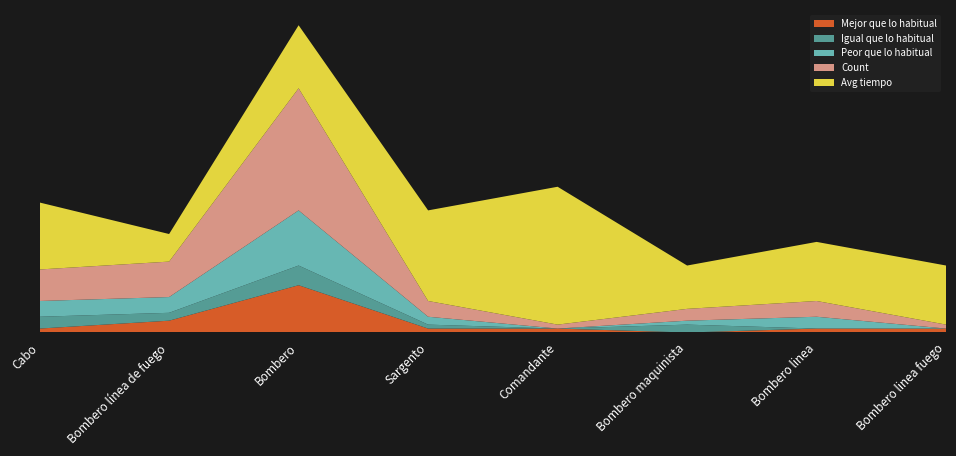

Reading left to right, list all the values displayed in this chart.

Mejor que lo habitual: Cabo=1	Bombero línea de fuego=3	Bombero=12	Sargento=1	Comandante=1	Bombero maquinista=0	Bombero linea=1	Bombero linea fuego=1
Igual que lo habitual: Cabo=3	Bombero línea de fuego=2	Bombero=5	Sargento=1	Comandante=0	Bombero maquinista=2	Bombero linea=0	Bombero linea fuego=0
Peor que lo habitual: Cabo=4	Bombero línea de fuego=4	Bombero=14	Sargento=2	Comandante=0	Bombero maquinista=1	Bombero linea=3	Bombero linea fuego=0
Count: Cabo=8	Bombero línea de fuego=9	Bombero=31	Sargento=4	Comandante=1	Bombero maquinista=3	Bombero linea=4	Bombero linea fuego=1
Avg tiempo: Cabo=17	Bombero línea de fuego=7	Bombero=16	Sargento=23	Comandante=35	Bombero maquinista=11	Bombero linea=15	Bombero linea fuego=15